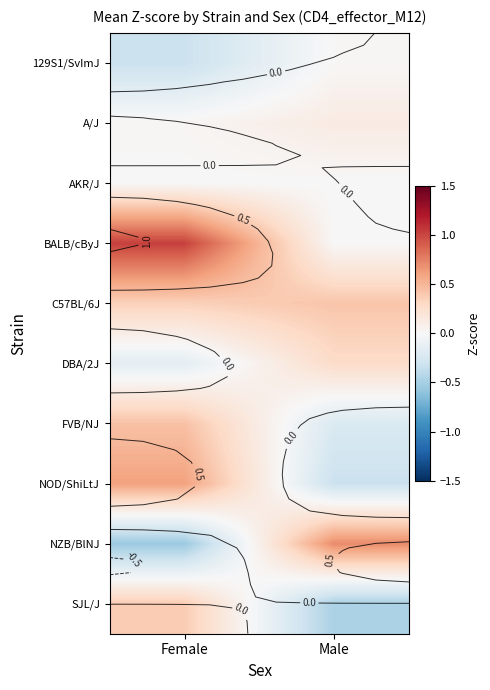

How many positive values does the NZB/BlNJ series have?

1